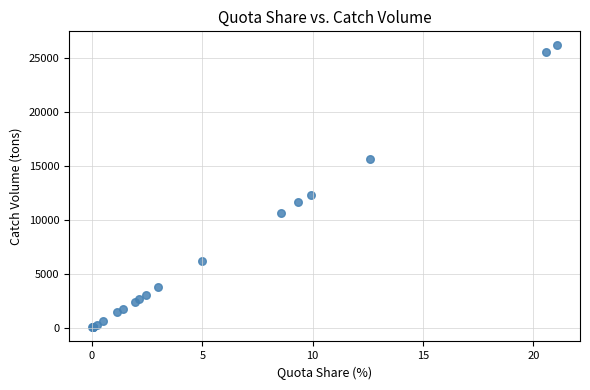

What Y value in the scatter plot is closest to 13085?

12299.1